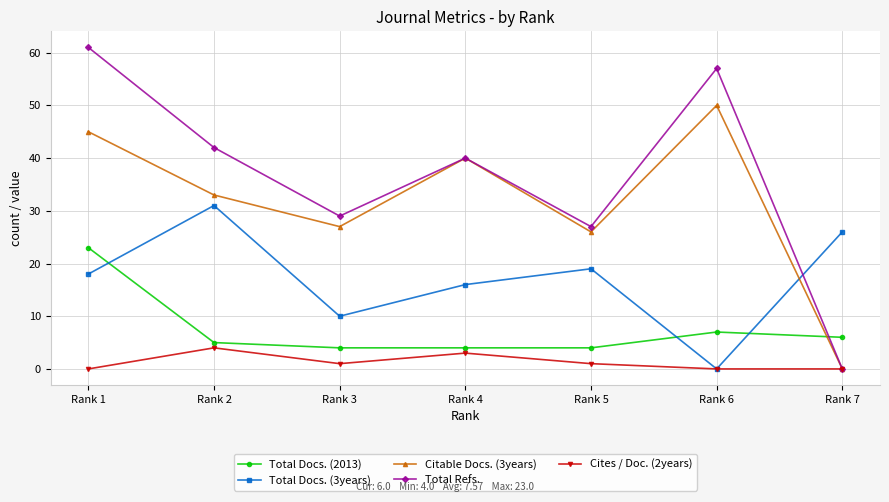

What is the difference between the second highest and minimum values in the Cites / Doc. (2years) series?

3